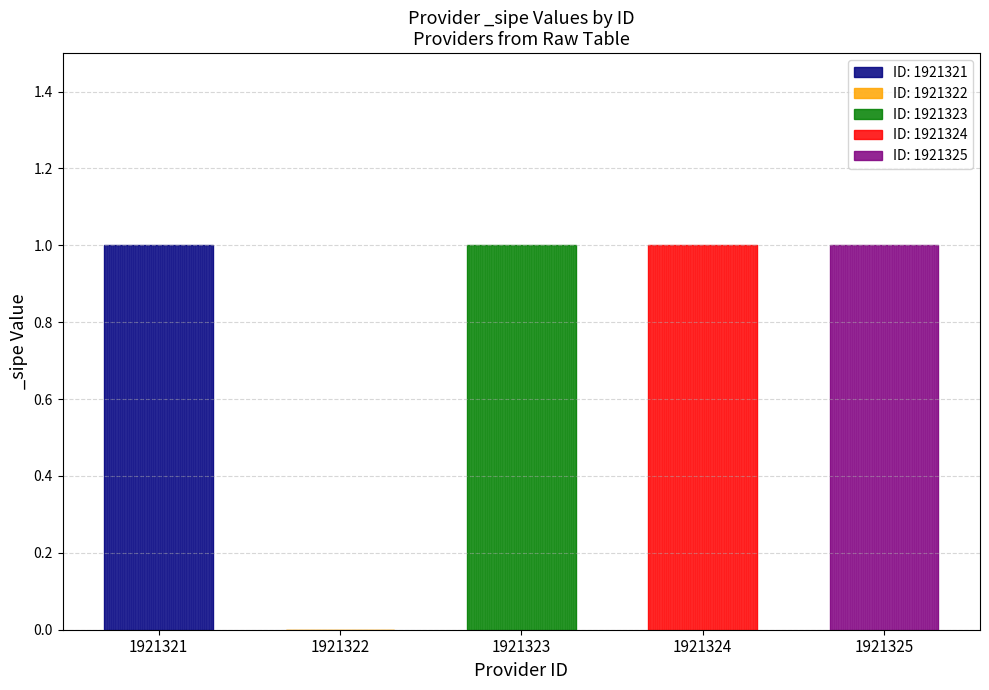

List the labels in order of value, smallest first.

1921322, 1921321, 1921323, 1921324, 1921325